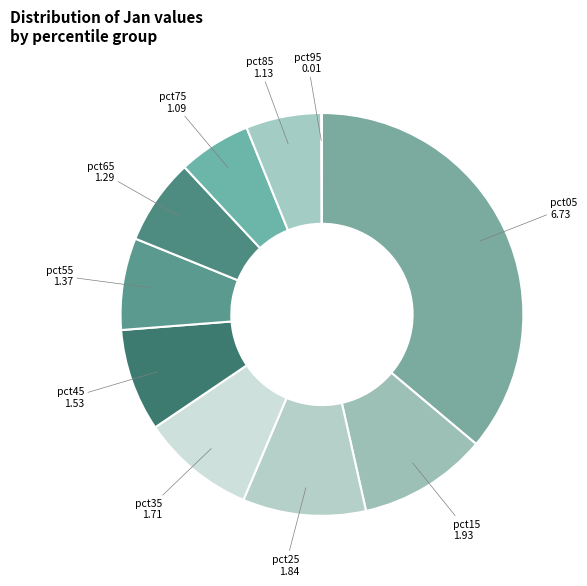

Is it true that pct35 is 9% of the pie?

True